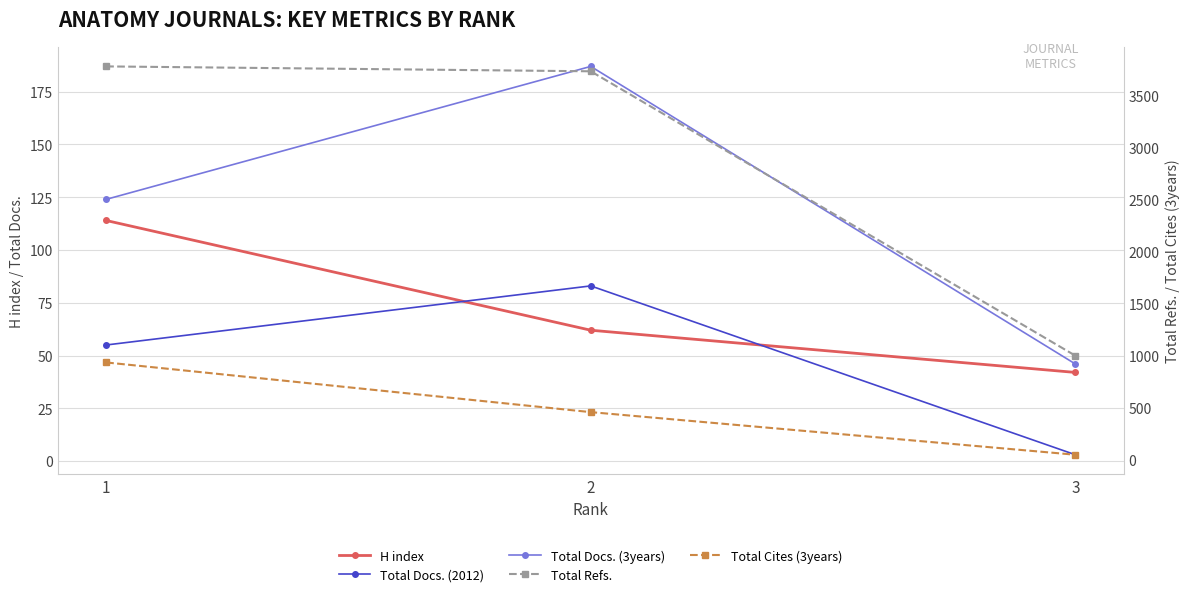

Rank the categories by Total Docs. (2012) value from lowest to highest.

3, 1, 2